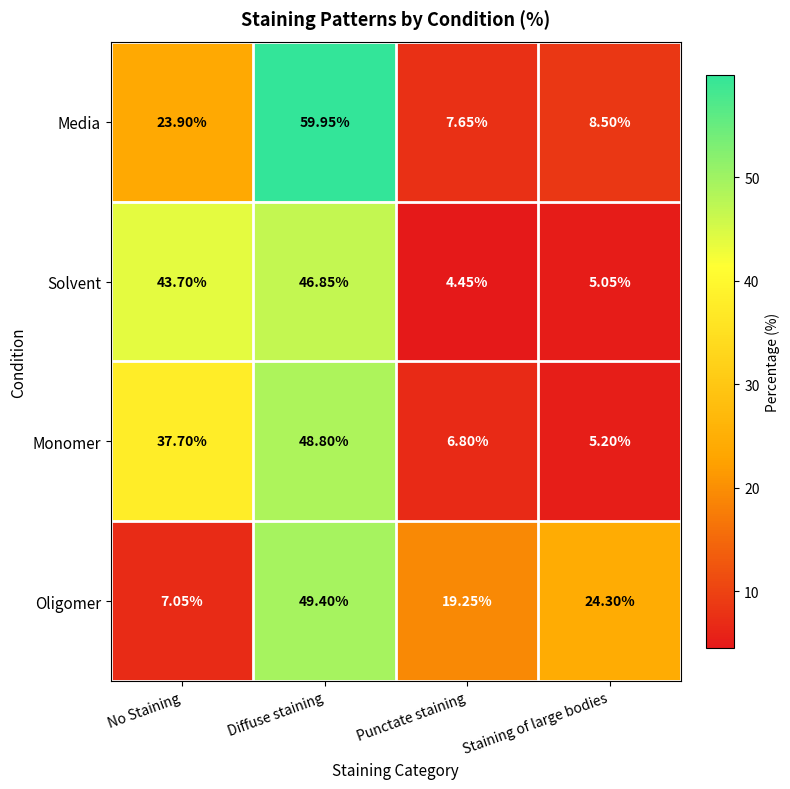

Which series has the largest total across all categories?

Solvent